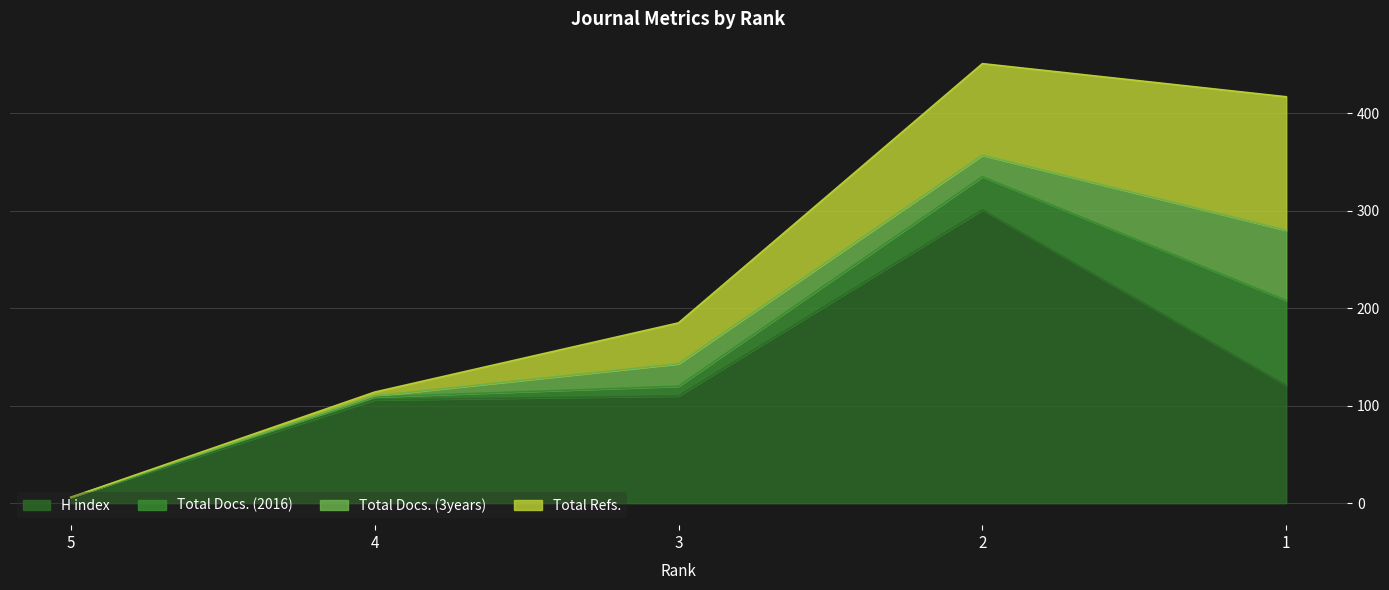

Rank the series by their maximum value, from lowest to highest.

Total Docs. (3years), Total Docs. (2016), Total Refs., H index